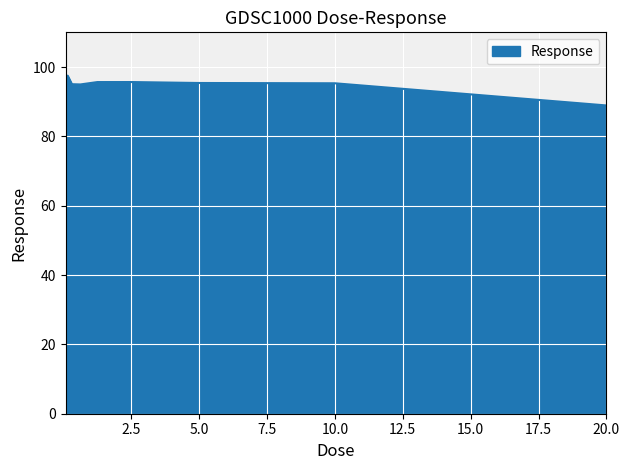

What is the maximum value shown in the chart?

97.5